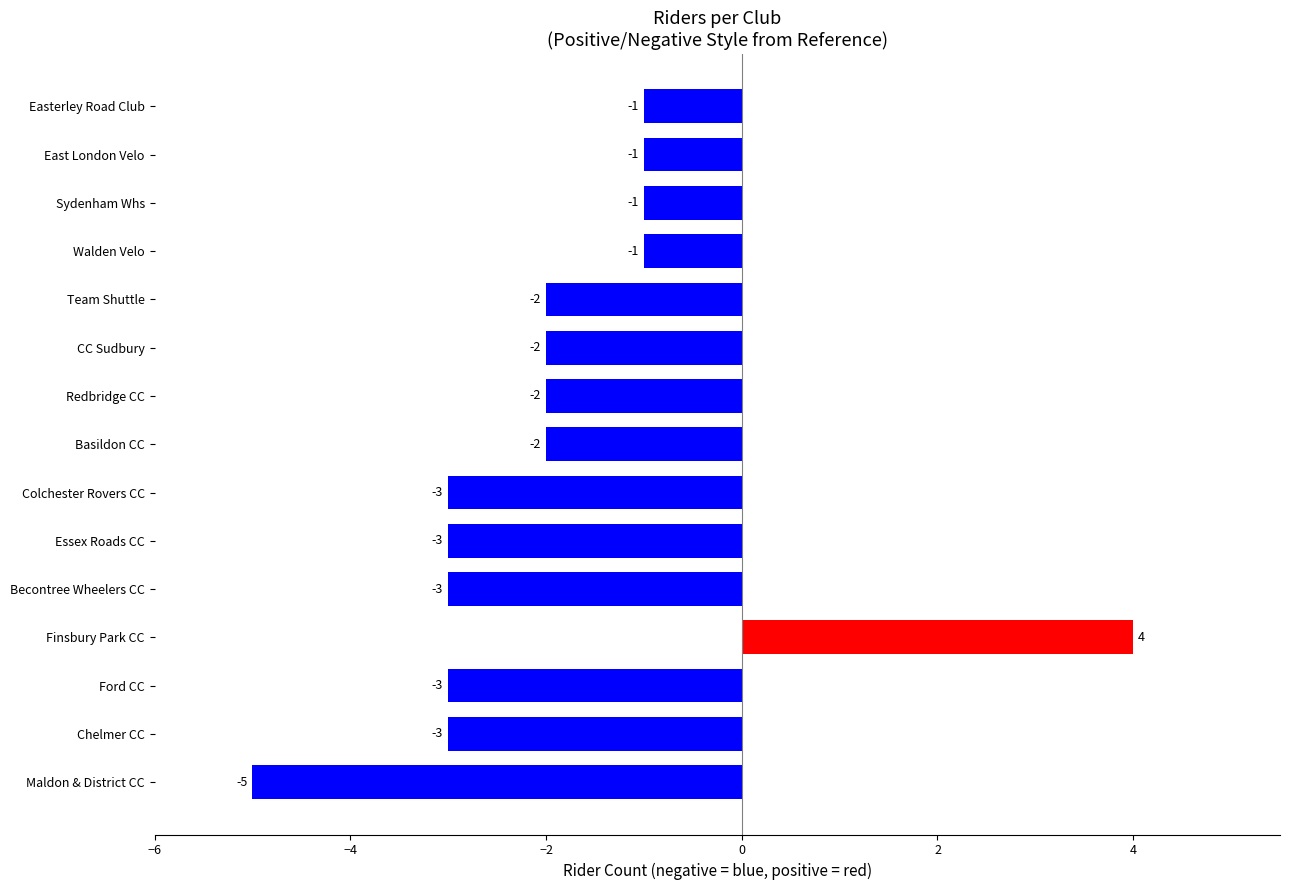

True or false: the data shows -2 at Redbridge CC.

True